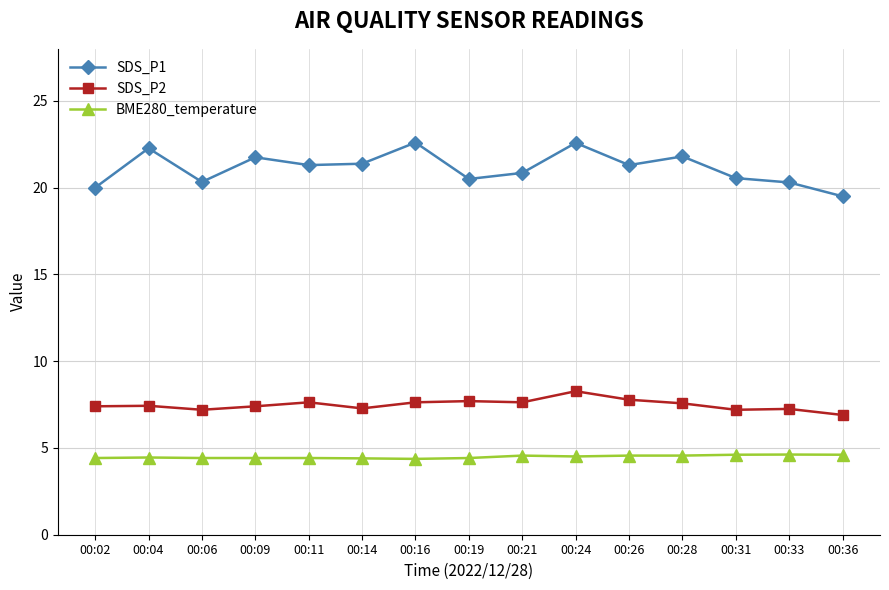

Where does the SDS_P2 series first go above 7?

00:02